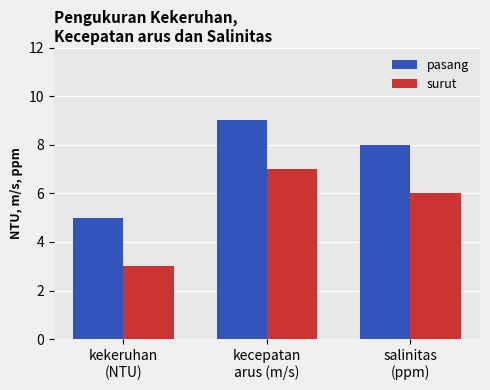

Are the bars grouped side by side (vs. stacked)?

Yes